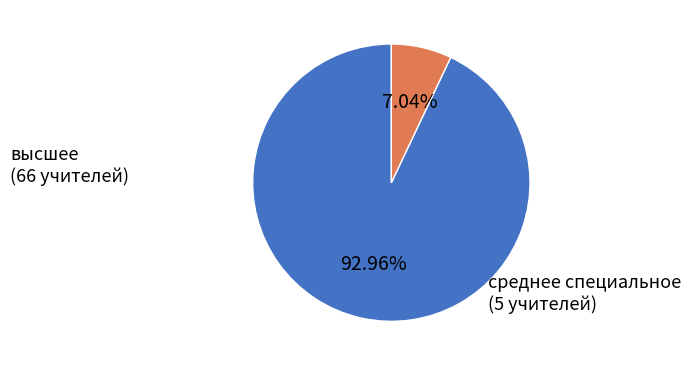

Is среднее специальное the majority of the pie?

No